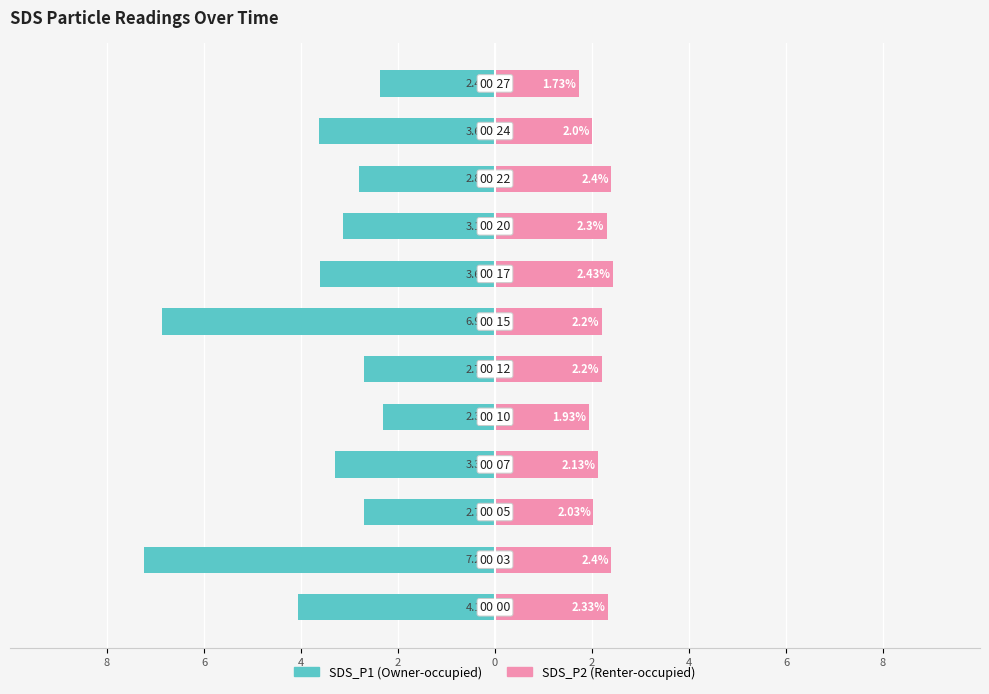

Which series has the largest range (max minus min)?

SDS_P1